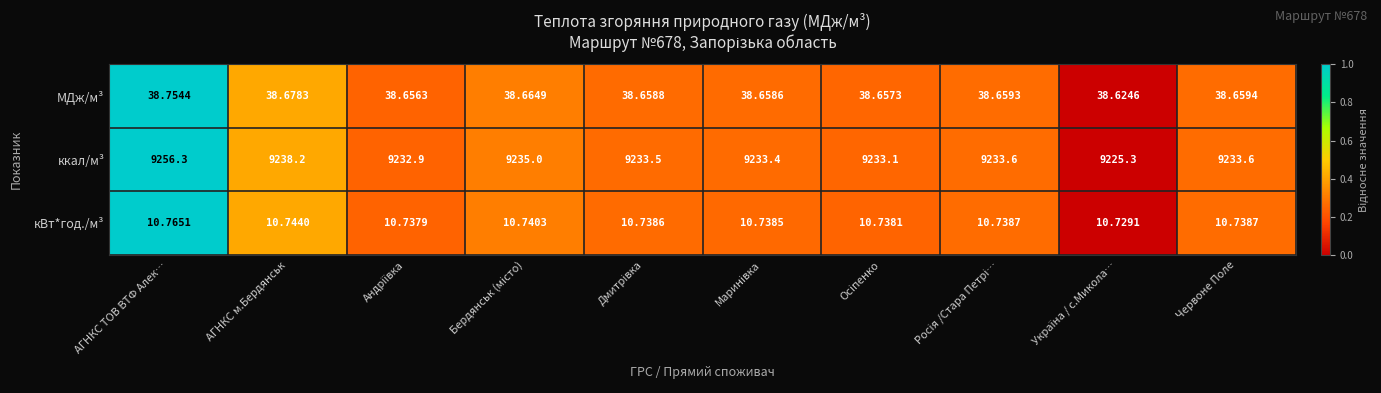

At which label is ккал/м³ closest to 9240?

АГНКС м.Бердянськ